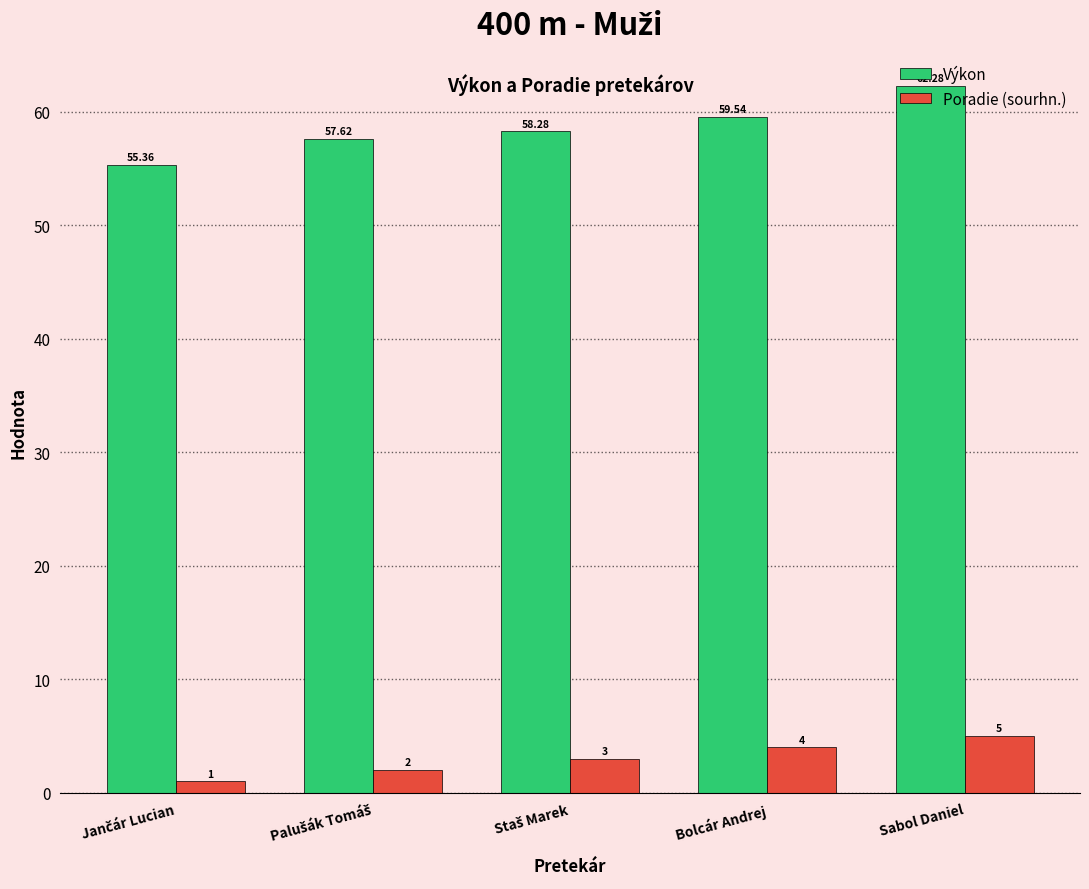

At how many categories does at least one series exceed 62?

1